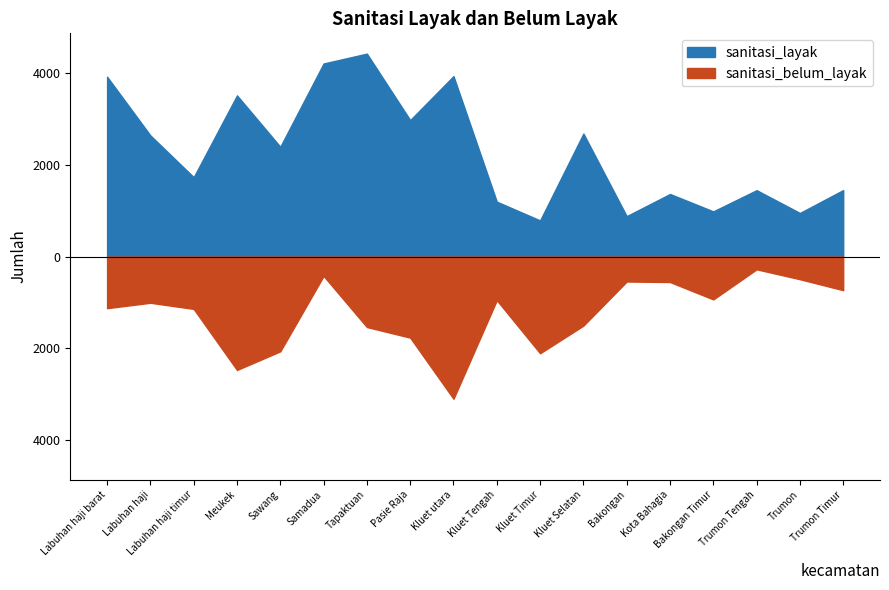

What is the label of the 11th point from the right?

Pasie Raja